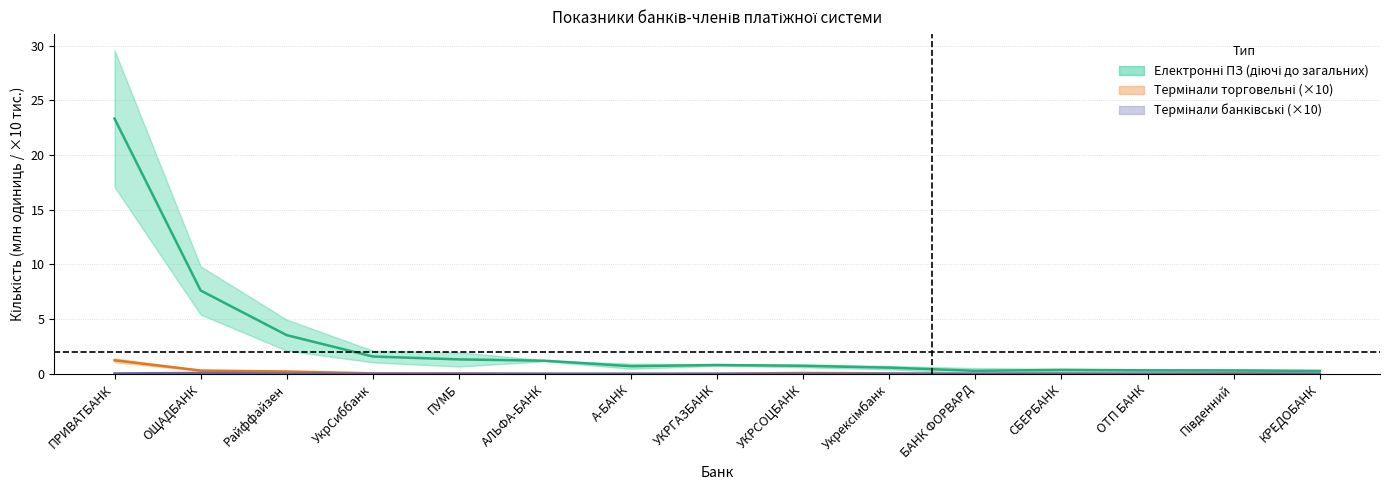

True or false: Електронні платіжні засоби (загальні) and Електронні платіжні засоби (діючі) intersect in this chart.

False